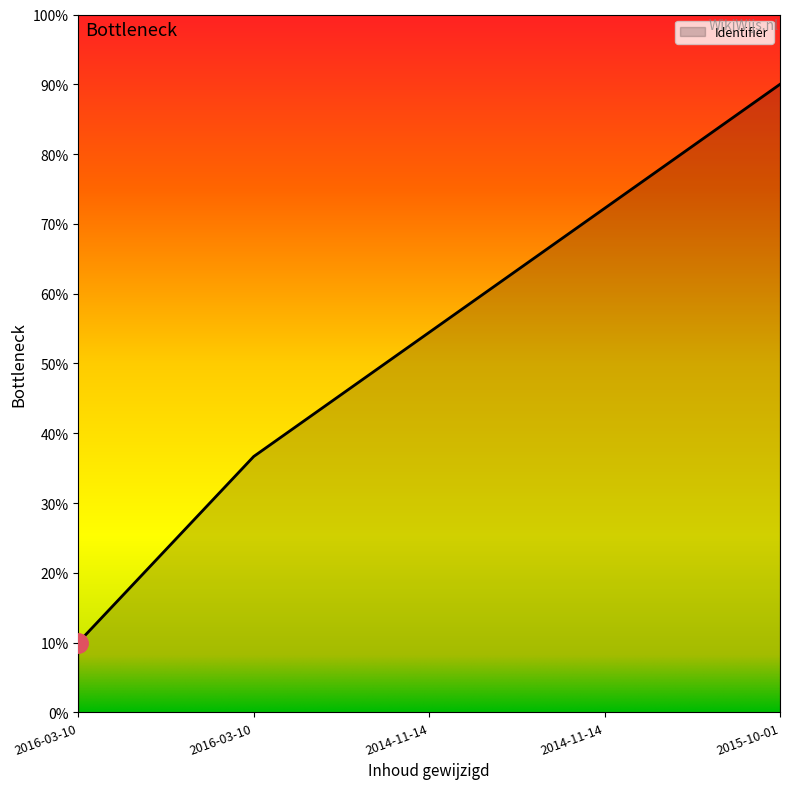

Which has a higher value, 2016-03-10 or 2014-11-14?

2014-11-14